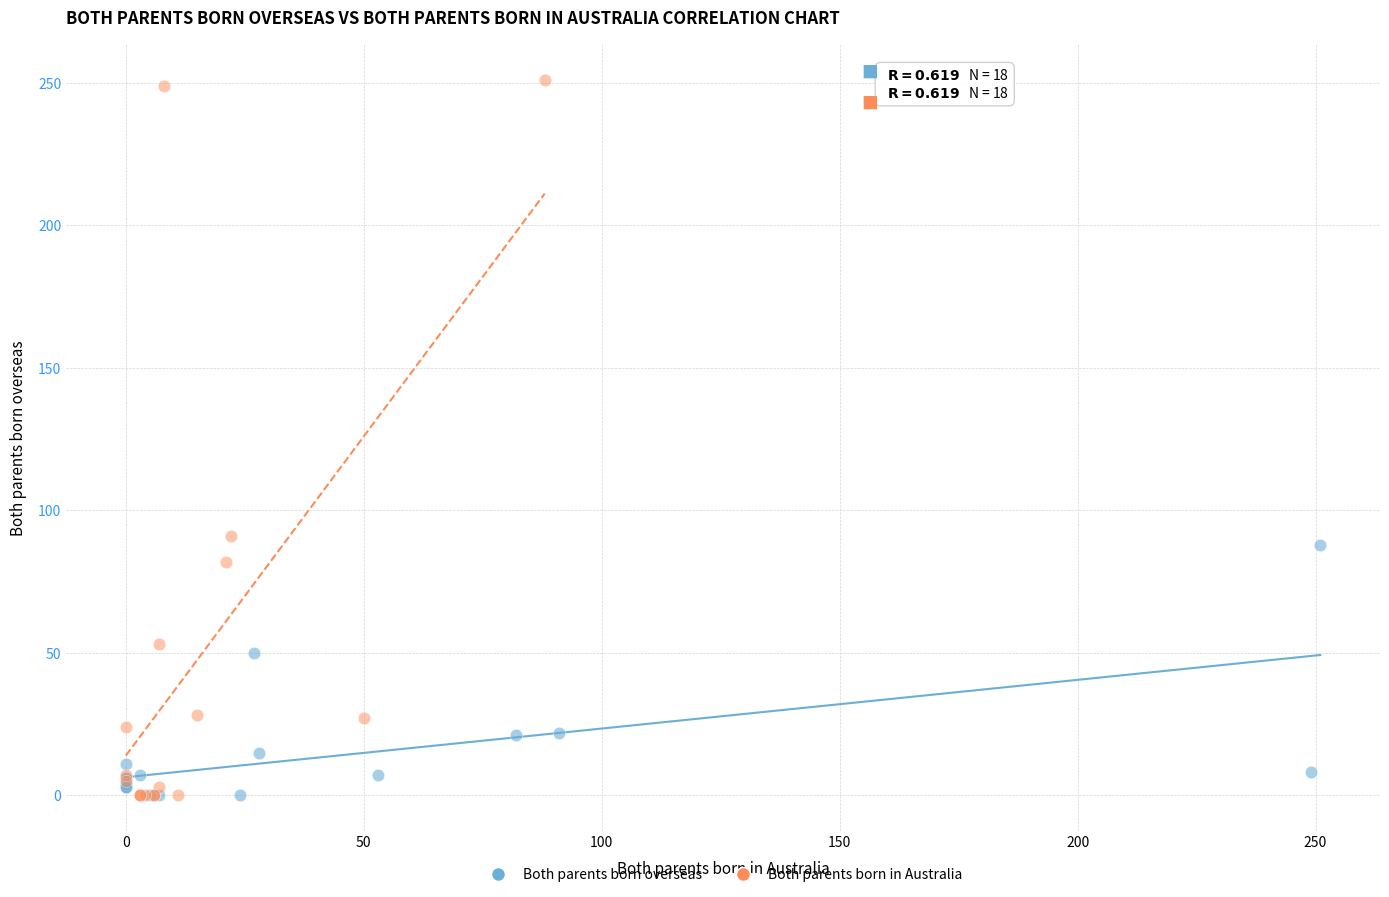

Which series has the largest Y range (max minus min)?

Both parents born in Australia